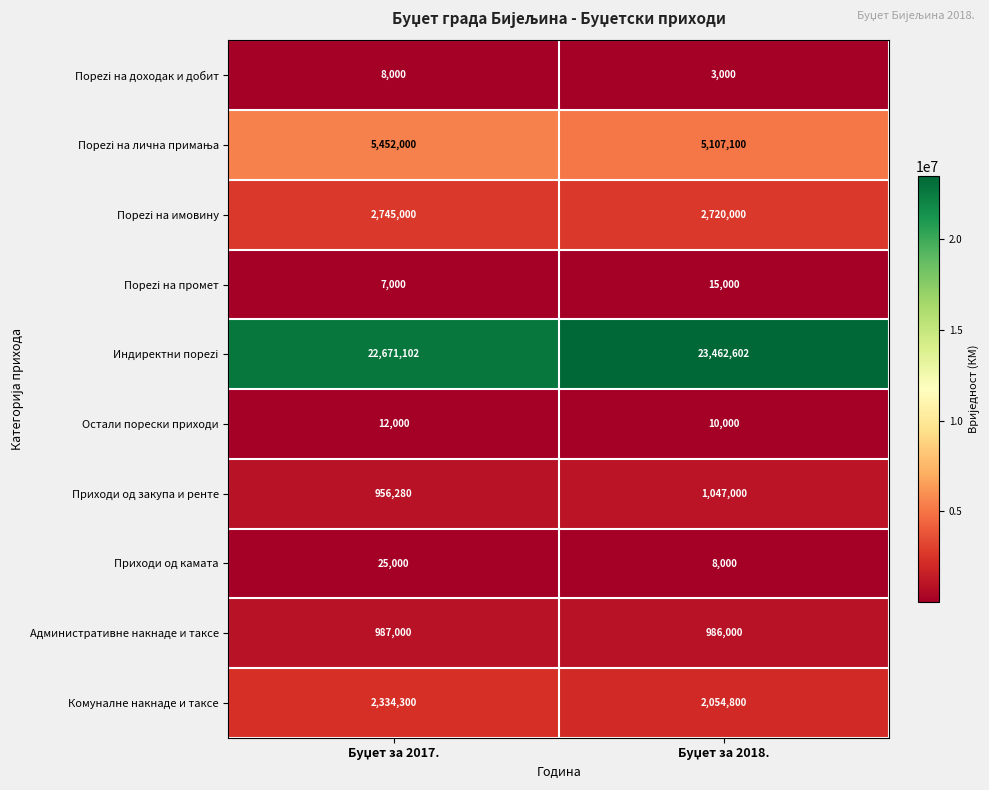

What is the sum of all Административне накнаде и таксе values?

1973000